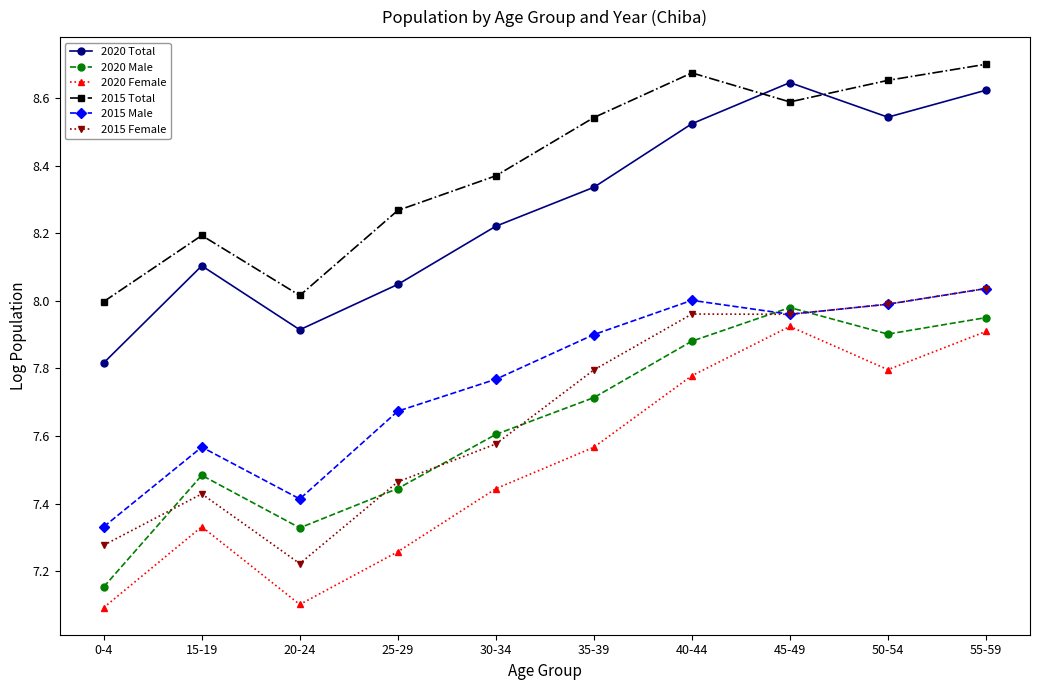

Where is 2015 Male nearest to the value 7?

0-4